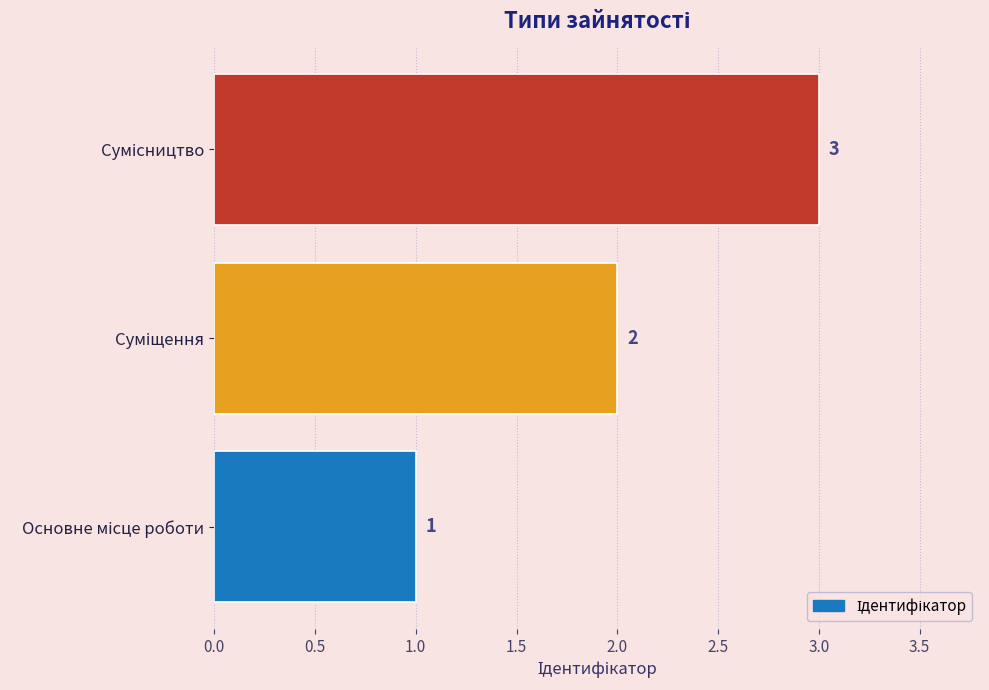

What is the difference between the second highest and minimum values?

1